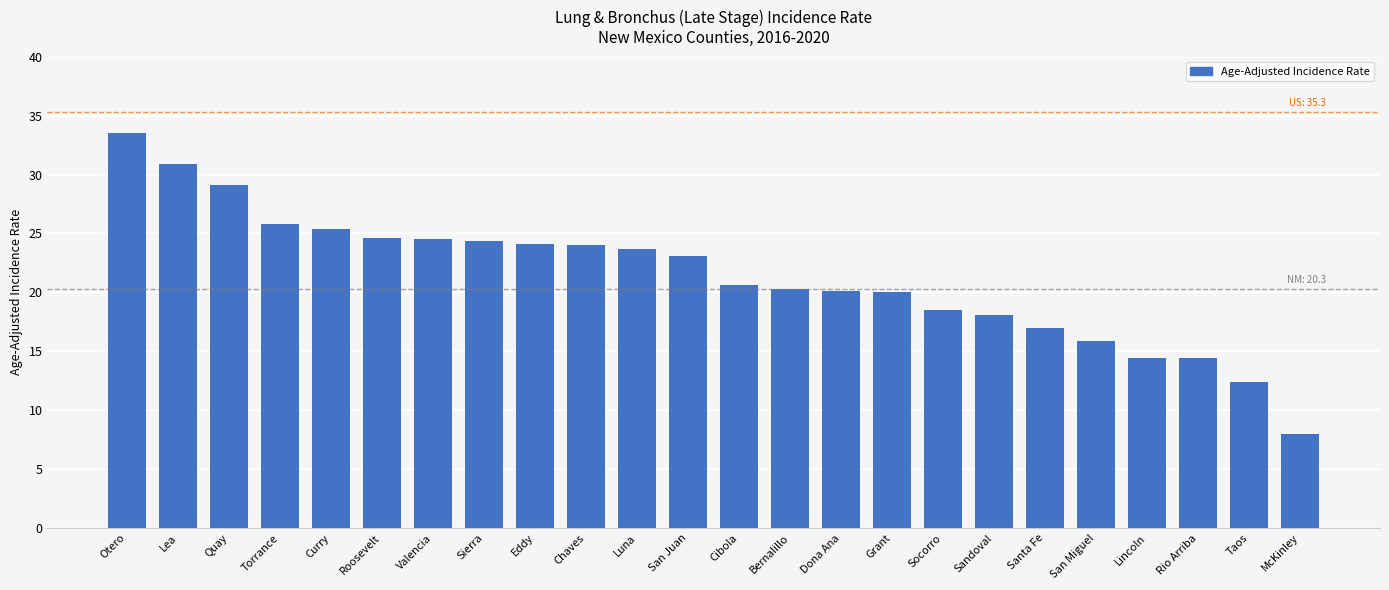

Count the number of categories in the chart.

24